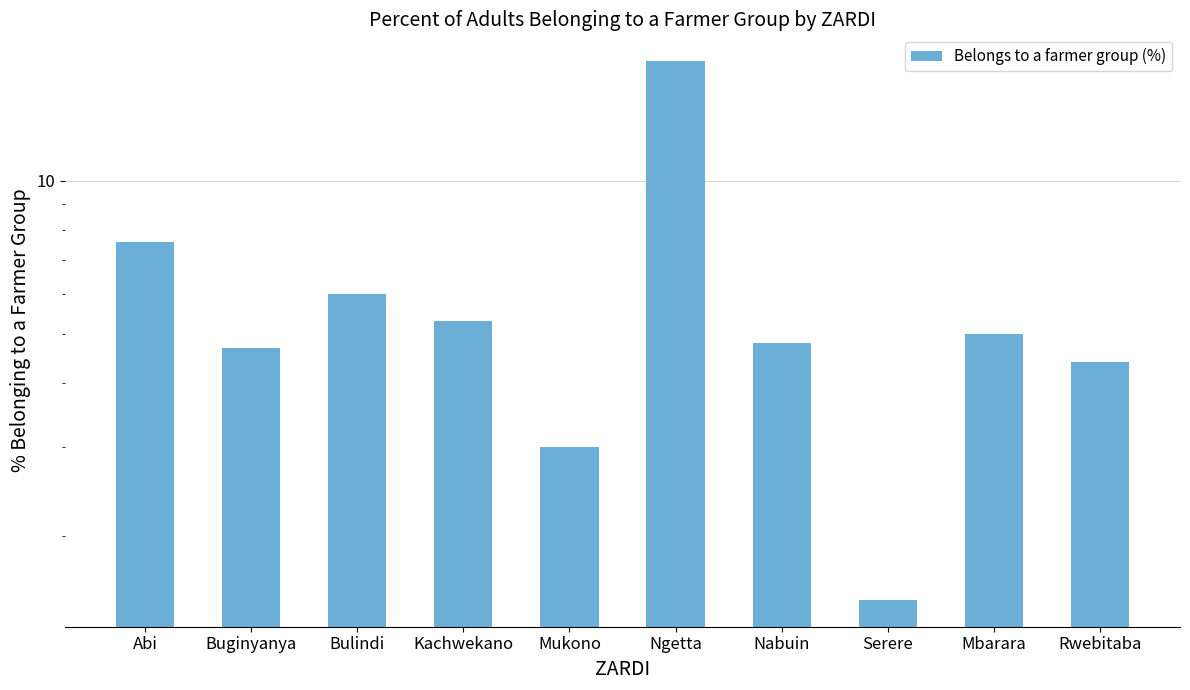

What is the sum of the values at Mbarara and Ngetta?

22.2